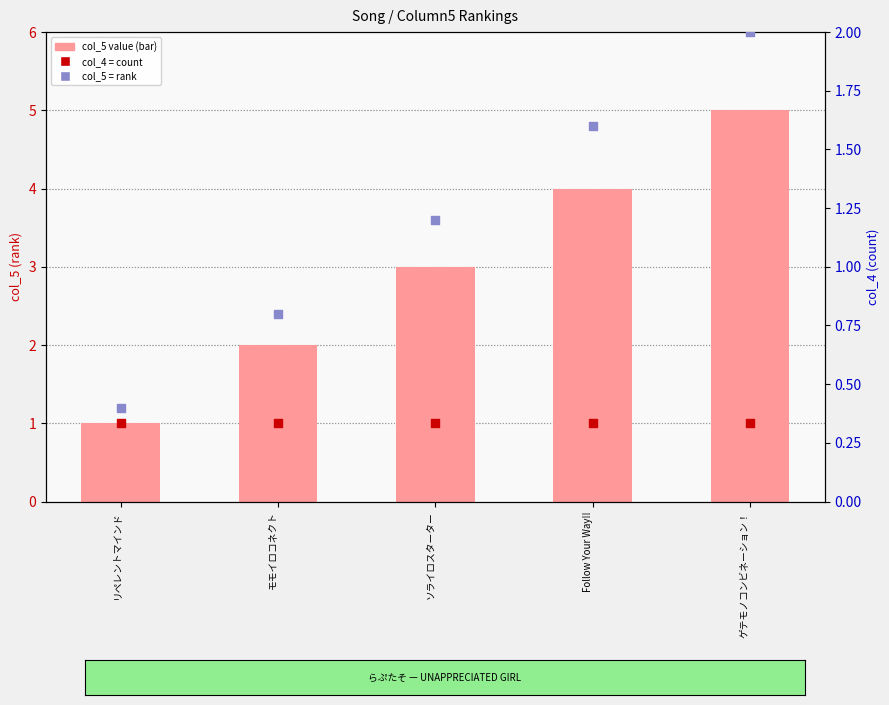

Which series contains the highest Y value?

col_5 (rank)